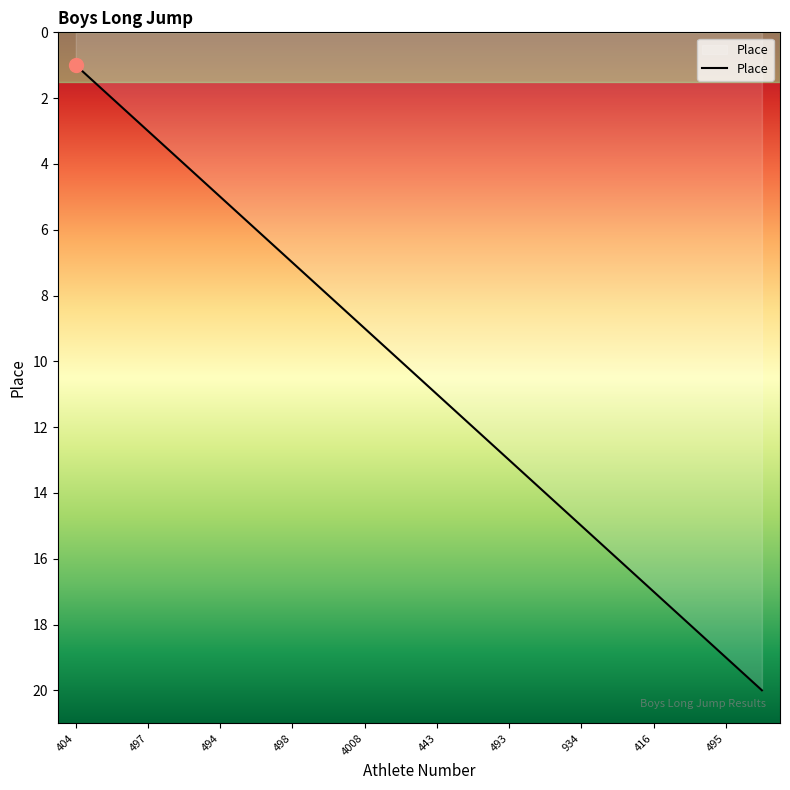

What is the maximum value shown in the chart?

20